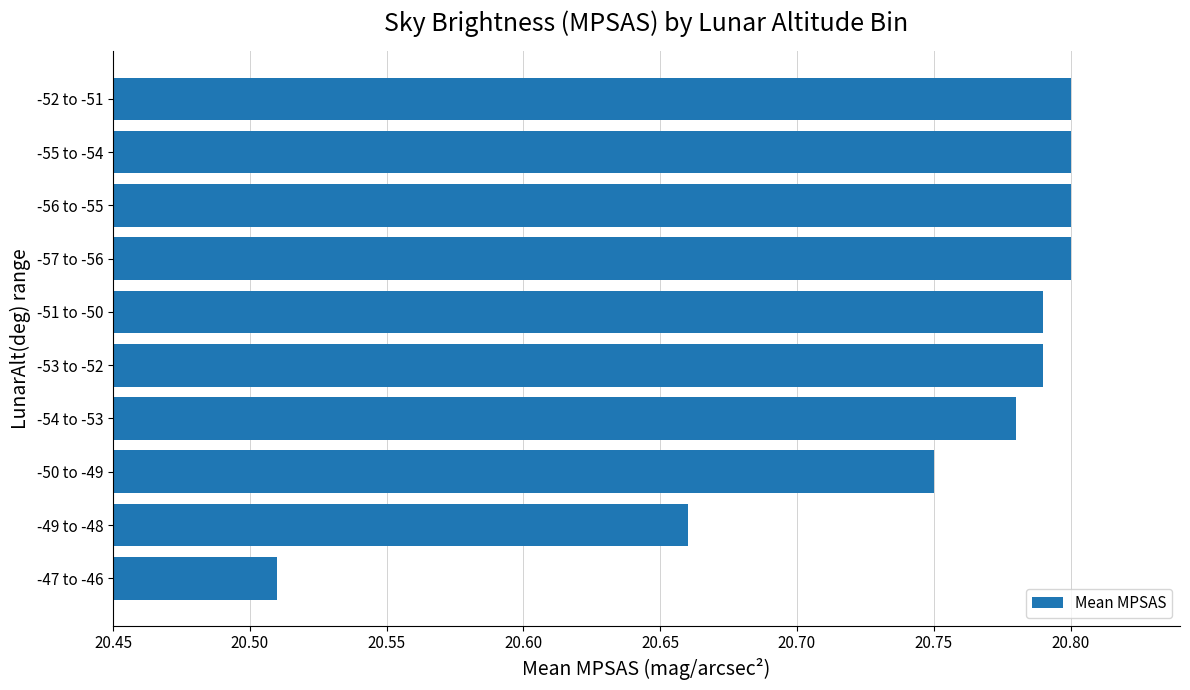

What is the difference between the values at -47 to -46 and -54 to -53?

0.3